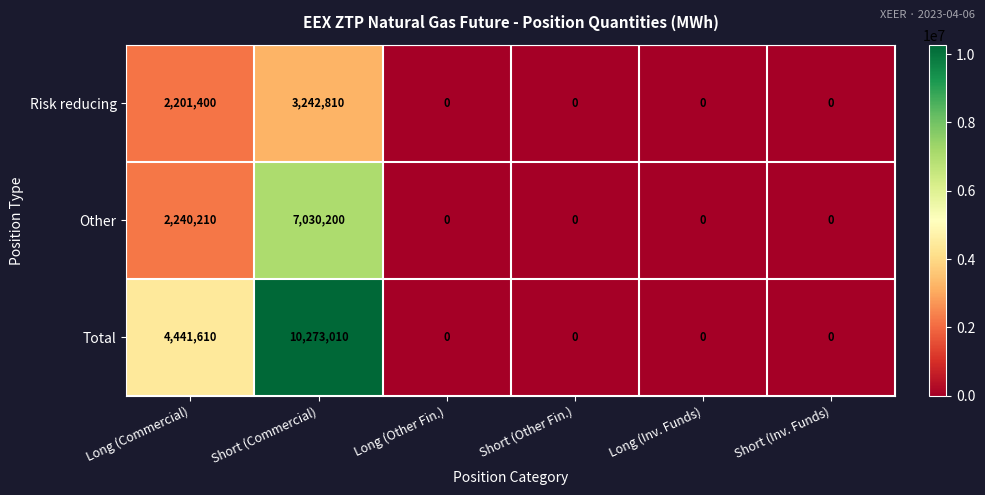

Count the Risk reducing values in the range 0 to 2201400.

5